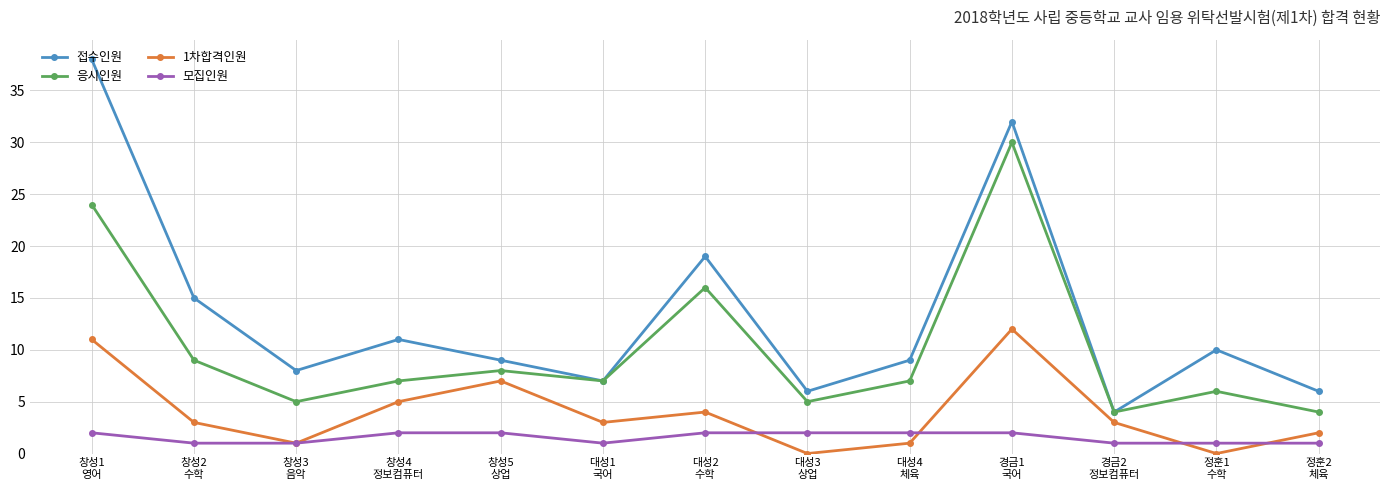

How many interior local valleys does the 1차합격인원 series have?

4